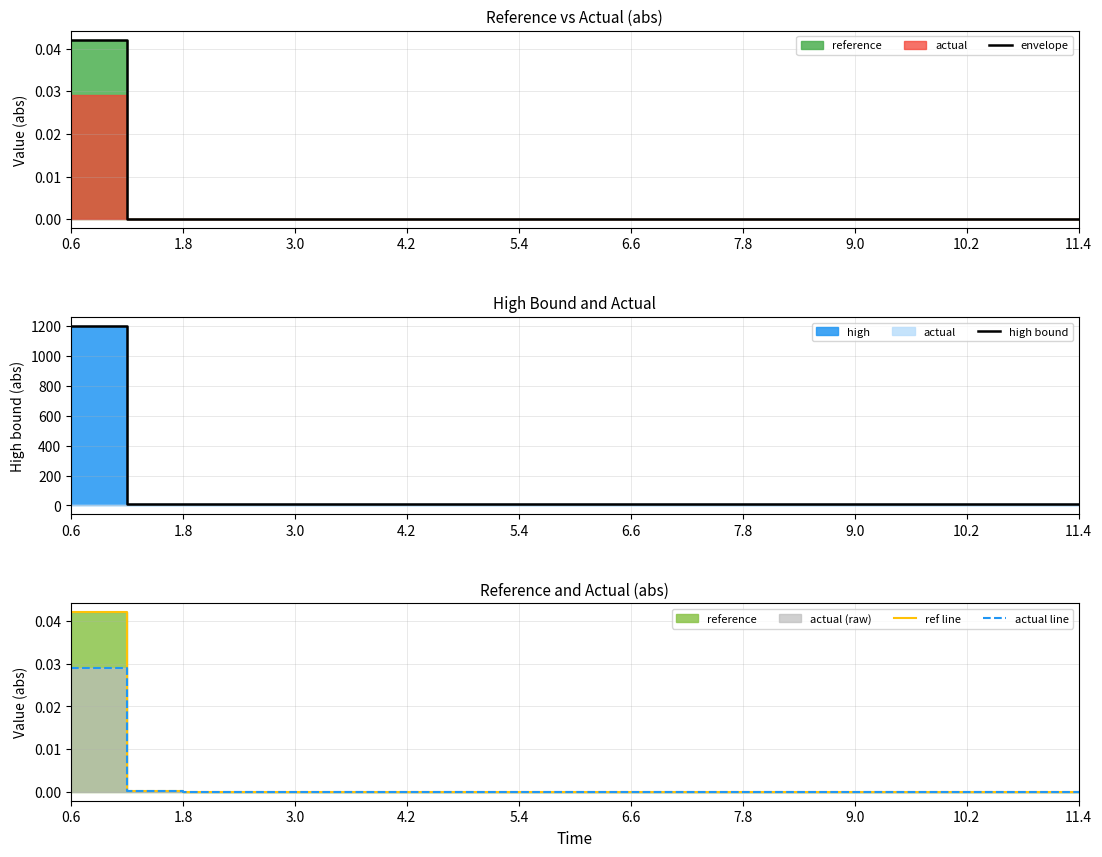

True or false: envelope has a value of 0.0 at 10.2.

True